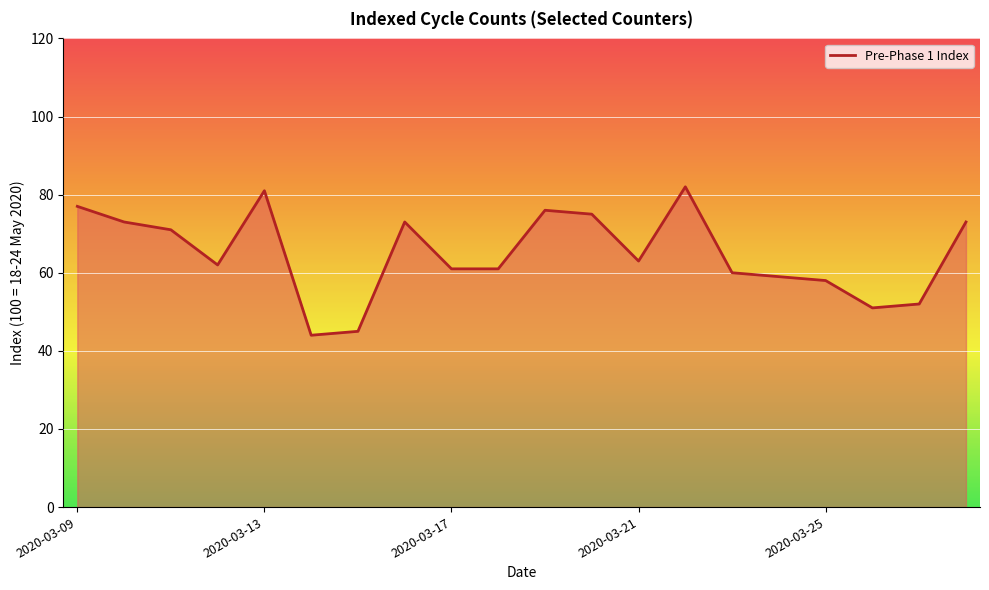

What is the minimum value shown in the chart?

44